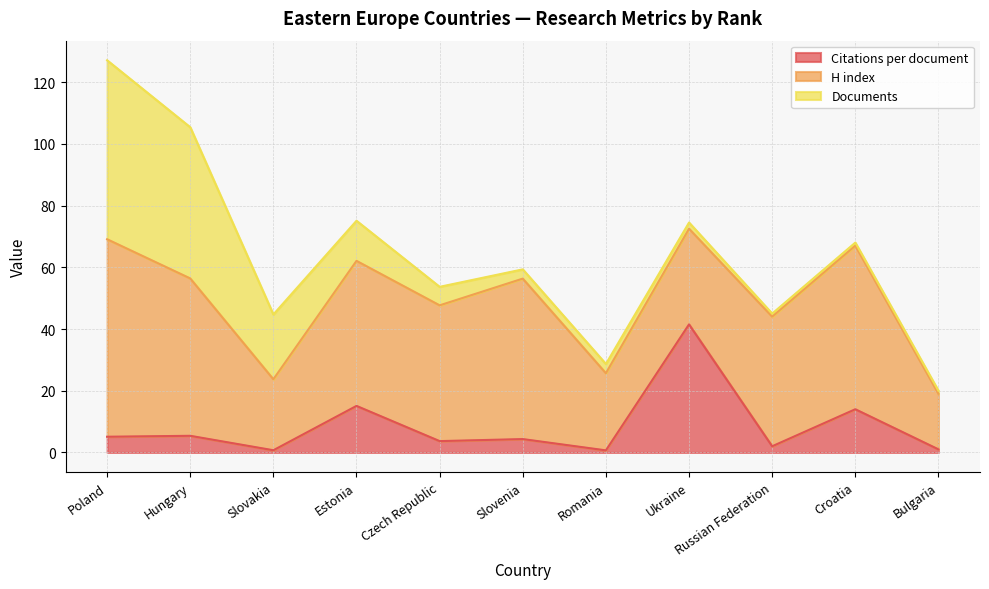

Rank the series by their average value, from highest to lowest.

H index, Documents, Citations per document